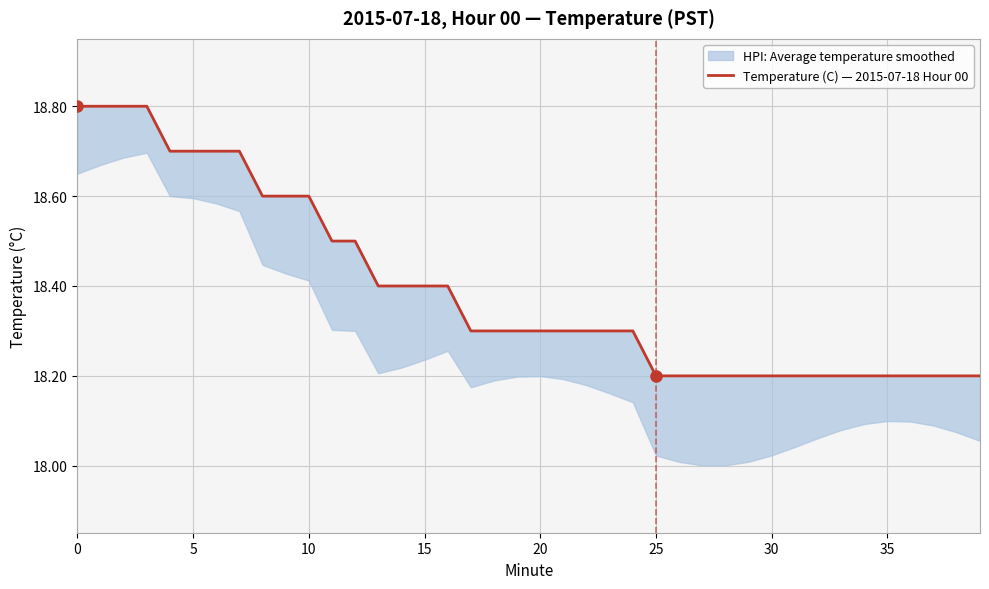

True or false: the data has more than 2 interior local peaks.

False